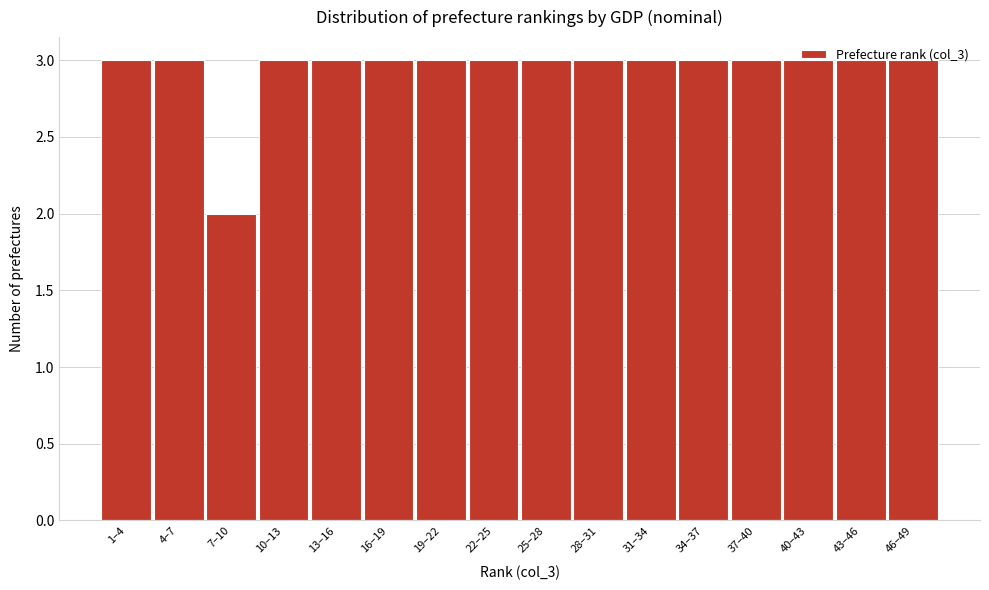

Which label corresponds to the smallest value in the chart?

7–10